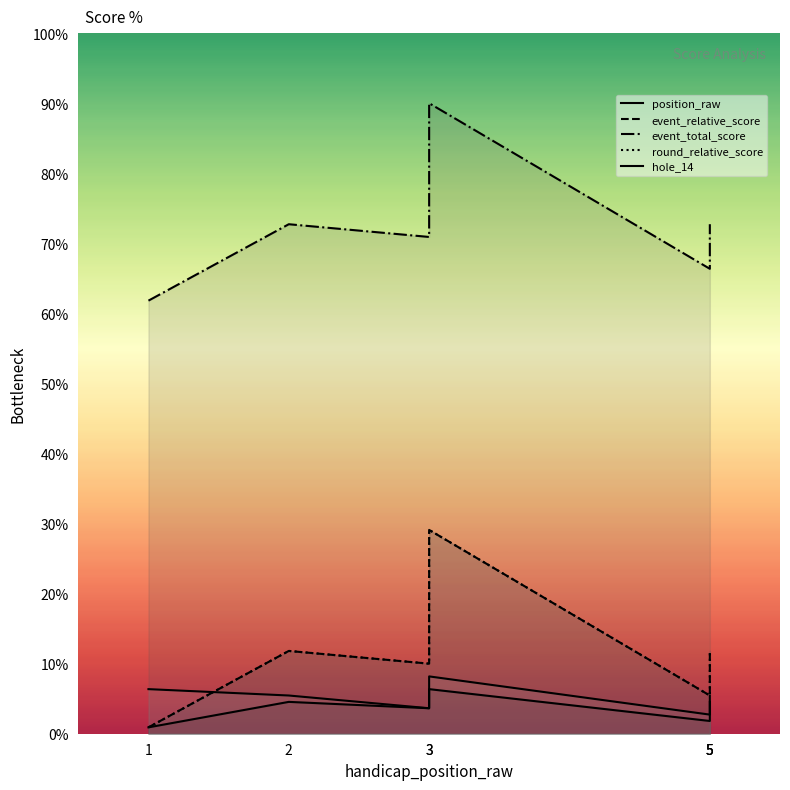

True or false: event_total_score and round_relative_score intersect in this chart.

False